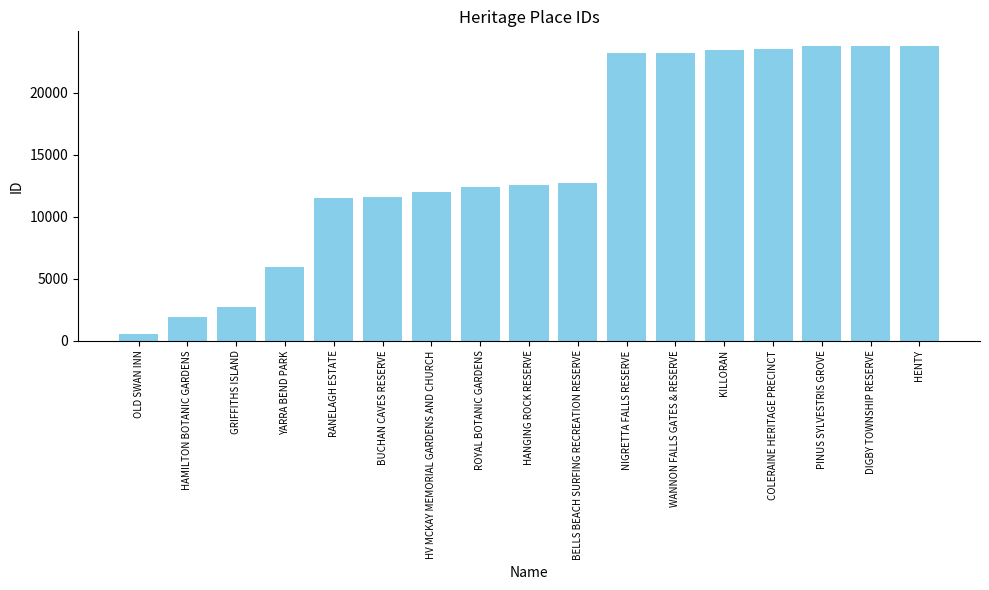

What is the value of the 16th bar from the left?

23789